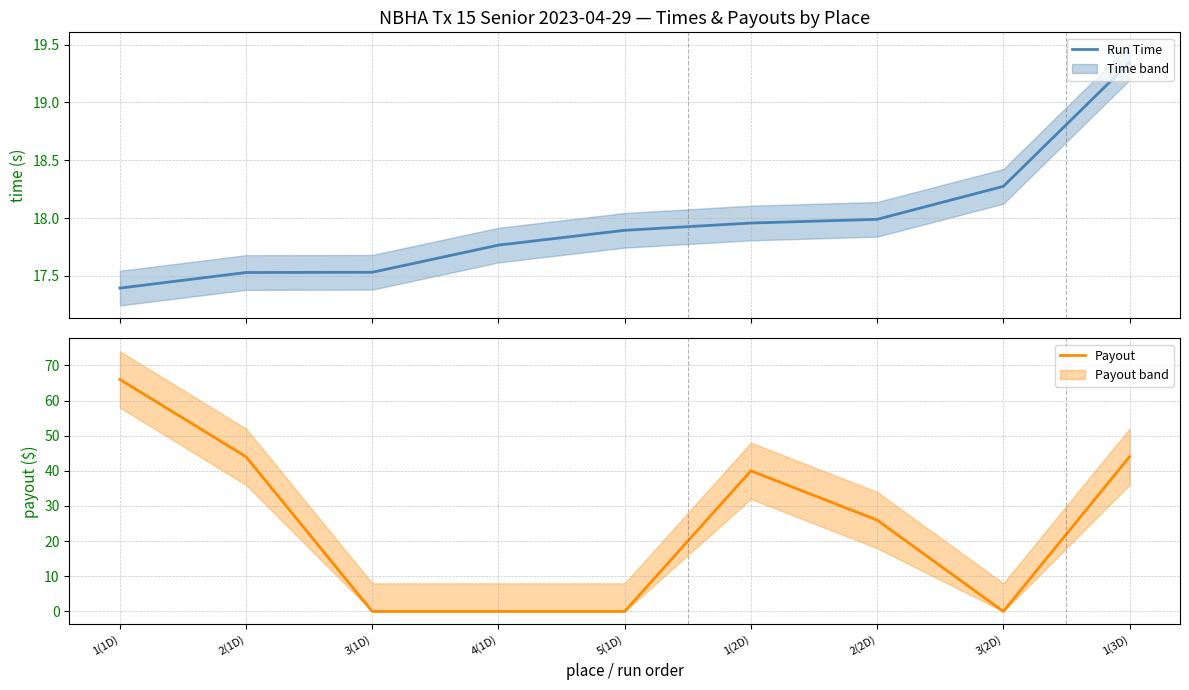

Is it true that Run Time equals 17.9 at 5(1D)?

True